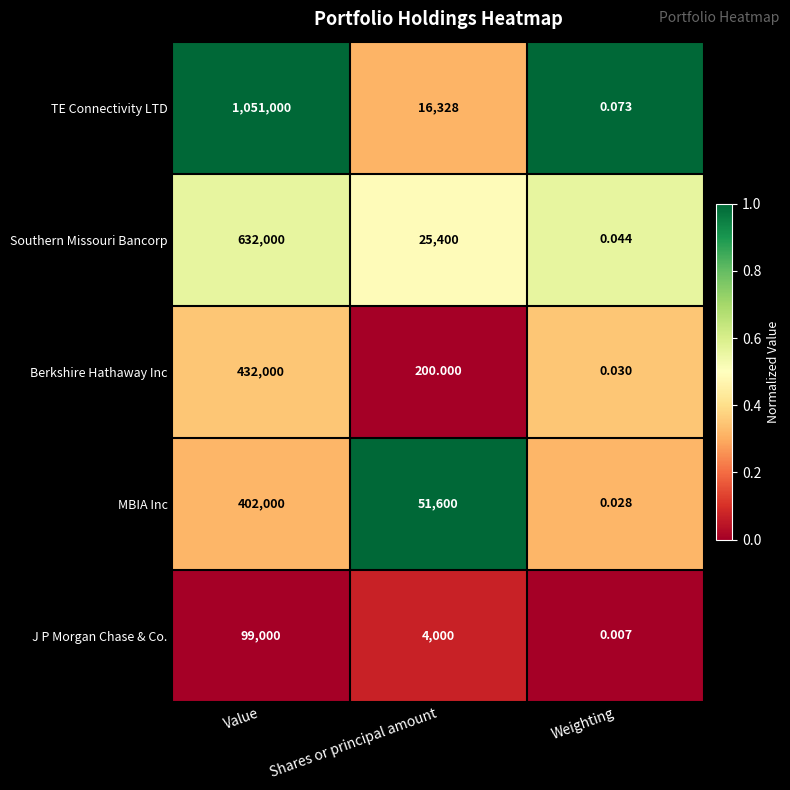

At which label is Berkshire Hathaway Inc closest to 216000?

Shares or principal amount